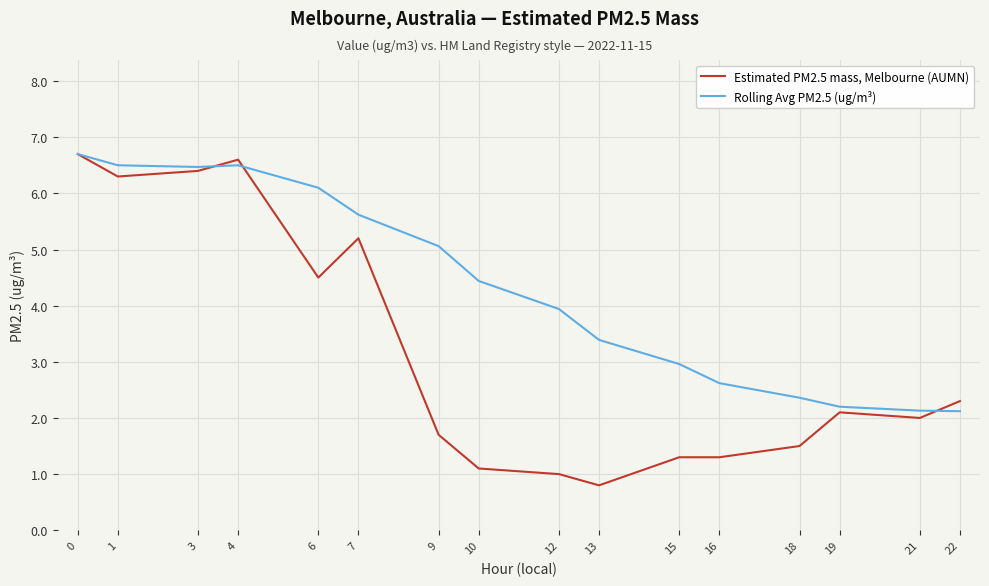

Reading left to right, extract all data points from this chart.

Estimated PM2.5 mass, Melbourne (AUMN): 0=6.7	1=6.3	3=6.4	4=6.6	6=4.5	7=5.2	9=1.7	10=1.1	12=1.0	13=0.8	15=1.3	16=1.3	18=1.5	19=2.1	21=2.0	22=2.3
Rolling Avg PM2.5 (ug/m³): 0=6.7	1=6.5	3=6.5	4=6.5	6=6.1	7=5.6	9=5.1	10=4.4	12=3.9	13=3.4	15=3.0	16=2.6	18=2.4	19=2.2	21=2.1	22=2.1